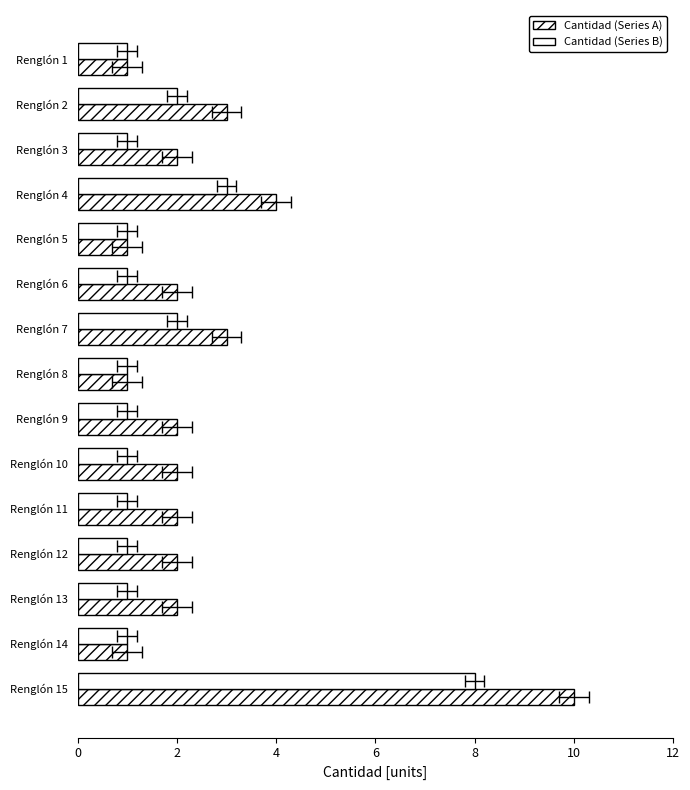

Which series has the largest range (max minus min)?

Cantidad (Series A)